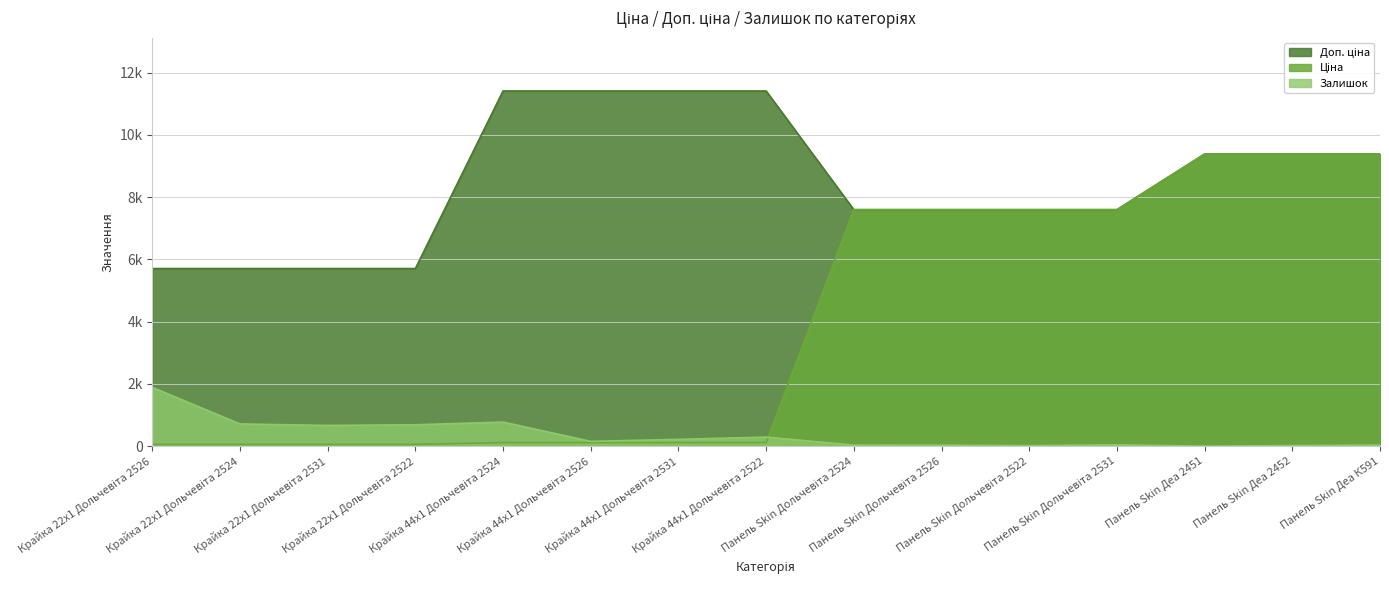

Reading right to left, extract all data points from this chart.

Ціна: Панель Skin Деа К591=9384.0	Панель Skin Деа 2452=9384.0	Панель Skin Деа 2451=9384.0	Панель Skin Дольчевіта 2531=7596.5	Панель Skin Дольчевіта 2522=7596.5	Панель Skin Дольчевіта 2526=7596.5	Панель Skin Дольчевіта 2524=7596.5	Крайка 44x1 Дольчевіта 2522=114.1	Крайка 44x1 Дольчевіта 2531=114.1	Крайка 44x1 Дольчевіта 2526=114.1	Крайка 44x1 Дольчевіта 2524=114.1	Крайка 22x1 Дольчевіта 2522=57.0	Крайка 22x1 Дольчевіта 2531=57.0	Крайка 22x1 Дольчевіта 2524=57.0	Крайка 22x1 Дольчевіта 2526=57.0
Доп. ціна: Панель Skin Деа К591=9384.0	Панель Skin Деа 2452=9384.0	Панель Skin Деа 2451=9384.0	Панель Skin Дольчевіта 2531=7596.5	Панель Skin Дольчевіта 2522=7596.5	Панель Skin Дольчевіта 2526=7596.5	Панель Skin Дольчевіта 2524=7596.5	Крайка 44x1 Дольчевіта 2522=11410.0	Крайка 44x1 Дольчевіта 2531=11410.0	Крайка 44x1 Дольчевіта 2526=11410.0	Крайка 44x1 Дольчевіта 2524=11410.0	Крайка 22x1 Дольчевіта 2522=5705.0	Крайка 22x1 Дольчевіта 2531=5705.0	Крайка 22x1 Дольчевіта 2524=5705.0	Крайка 22x1 Дольчевіта 2526=5705.0
Залишок: Панель Skin Деа К591=34.0	Панель Skin Деа 2452=18.0	Панель Skin Деа 2451=0.0	Панель Skin Дольчевіта 2531=41.0	Панель Skin Дольчевіта 2522=16.0	Панель Skin Дольчевіта 2526=30.0	Панель Skin Дольчевіта 2524=32.0	Крайка 44x1 Дольчевіта 2522=290.0	Крайка 44x1 Дольчевіта 2531=218.0	Крайка 44x1 Дольчевіта 2526=153.0	Крайка 44x1 Дольчевіта 2524=773.0	Крайка 22x1 Дольчевіта 2522=686.0	Крайка 22x1 Дольчевіта 2531=665.0	Крайка 22x1 Дольчевіта 2524=713.0	Крайка 22x1 Дольчевіта 2526=1887.0